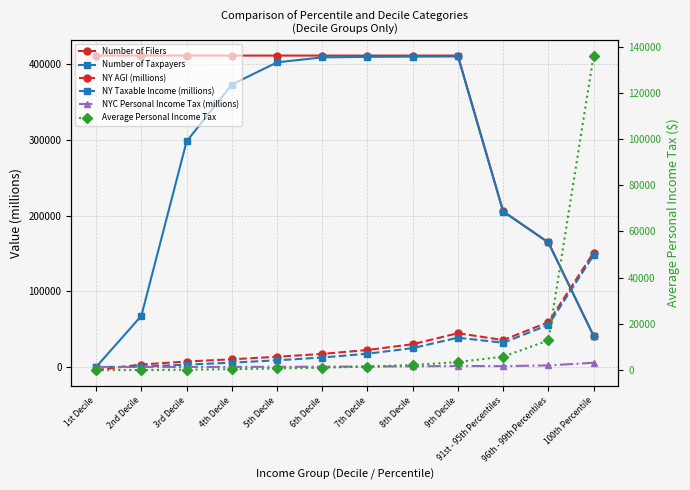

What is the approximate value of NY AGI (millions) at 1st Decile?

-4053.4